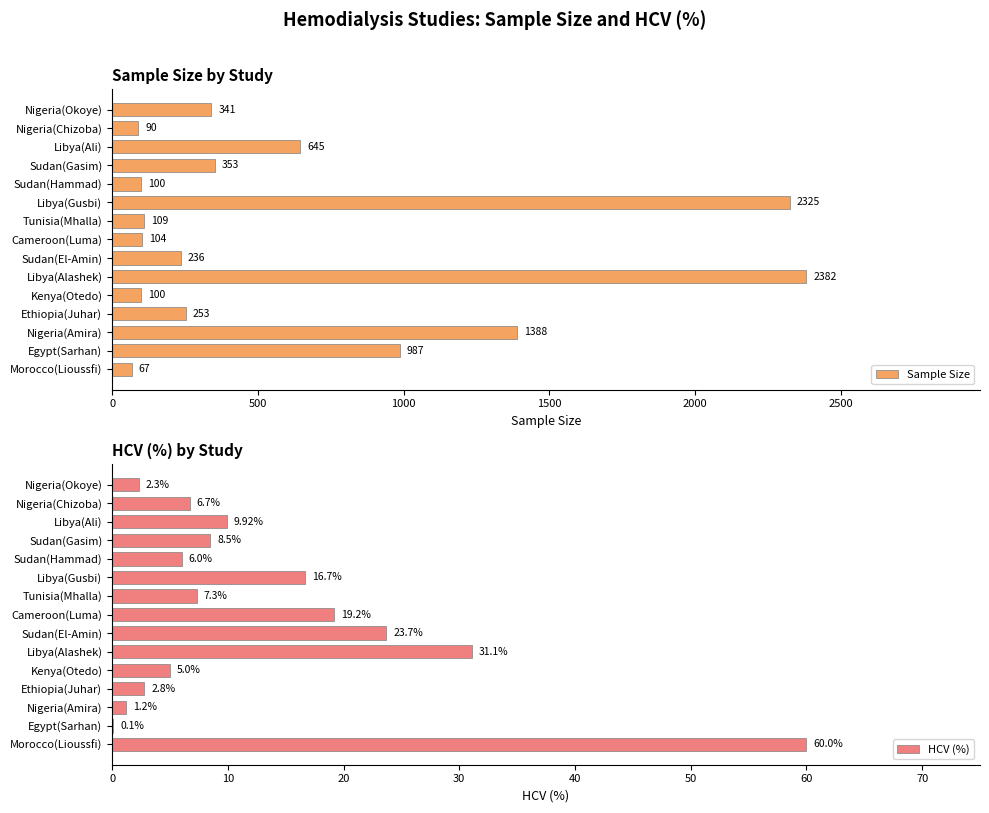

At which label does Sample Size reach its minimum?

Morocco(Lioussfi)